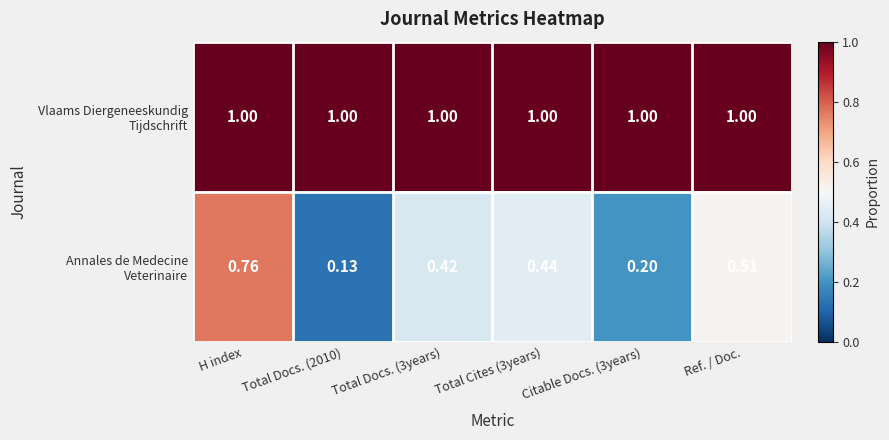

At which category is the sum across all series the highest?

H index